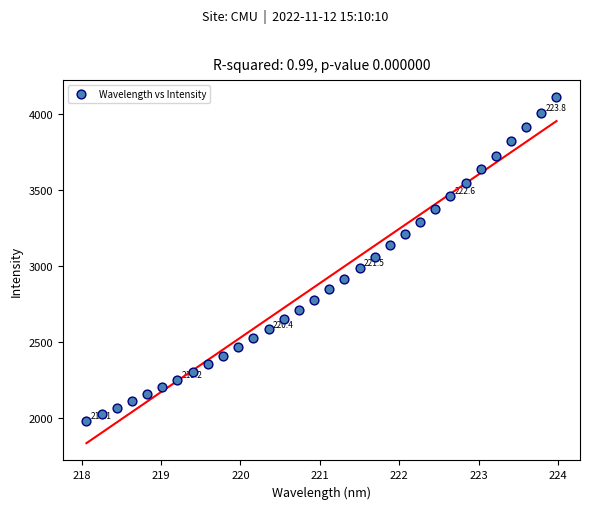

What is the range of X values (max minus min)?

5.9